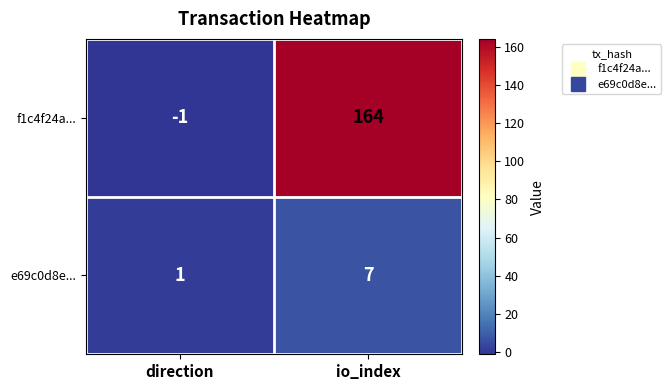

Is it true that e69c0d8e... equals 12 at io_index?

False